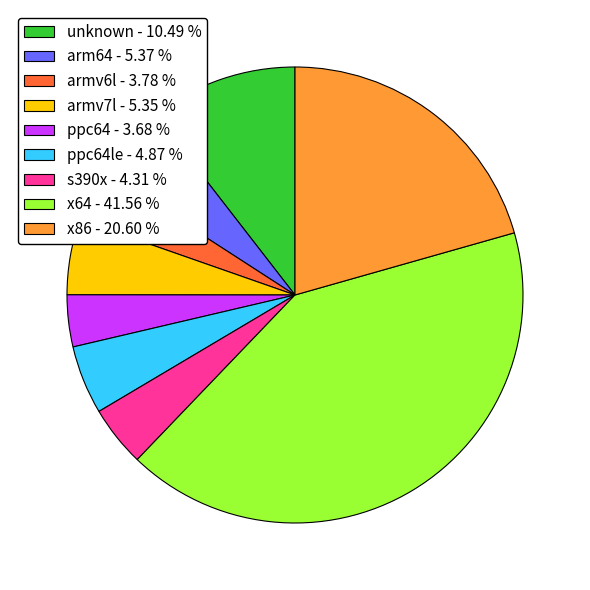

Do x64 - 41.56 % and ppc64le - 4.87 % together represent more than half of the pie?

No